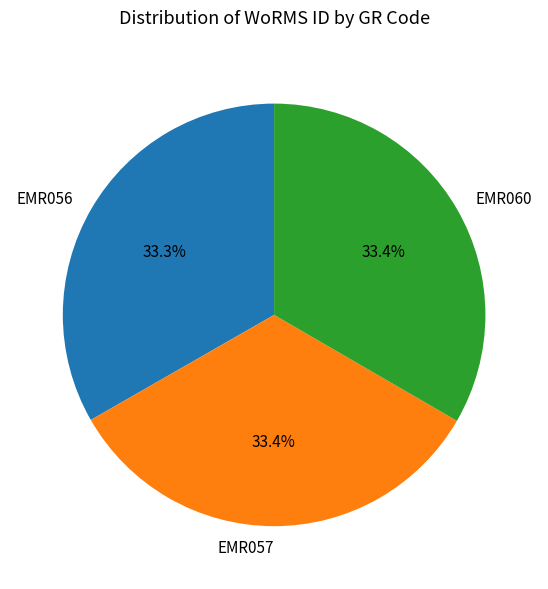

What percentage is the EMR060 slice, to the nearest percent?

33%